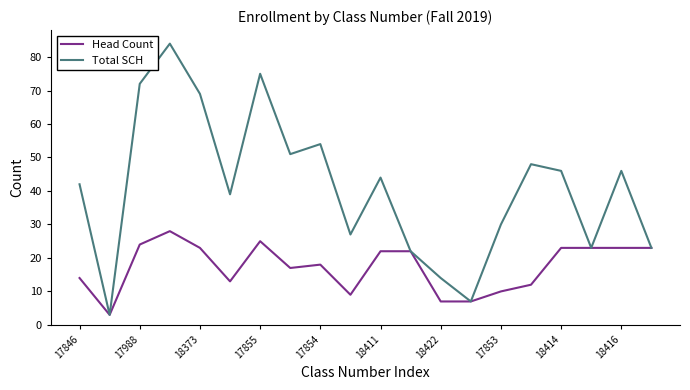

Which series has the largest total across all categories?

Total SCH